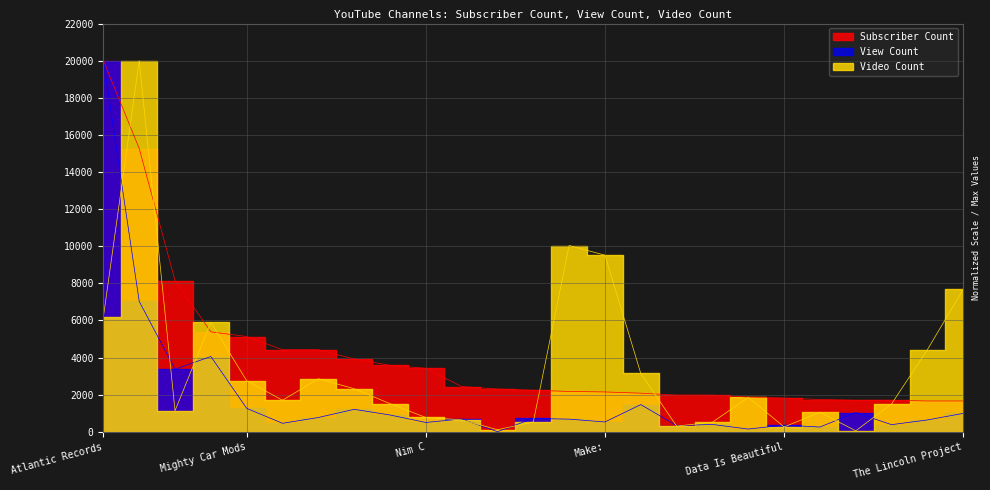

What are all the series names shown in the legend?

Subscriber Count, View Count, Video Count